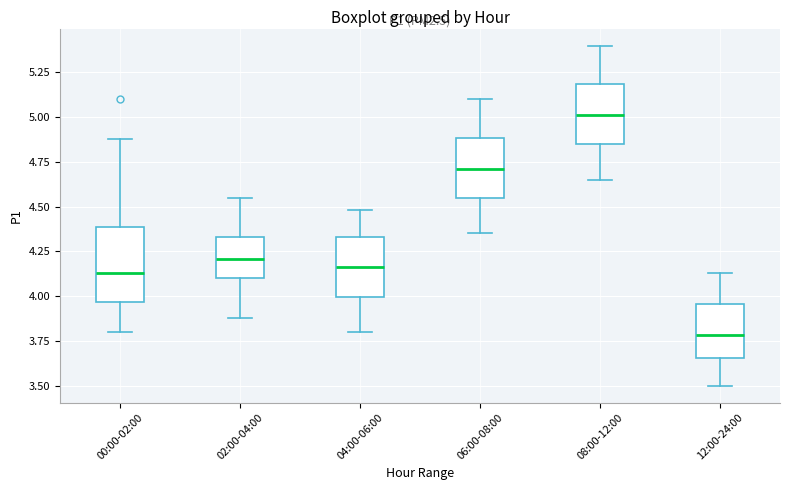

Where is the upper edge of the box for 08:00-12:00 on the y-axis? The values are not printed on the chart, so give them approximately, as read against the axis.

5.20